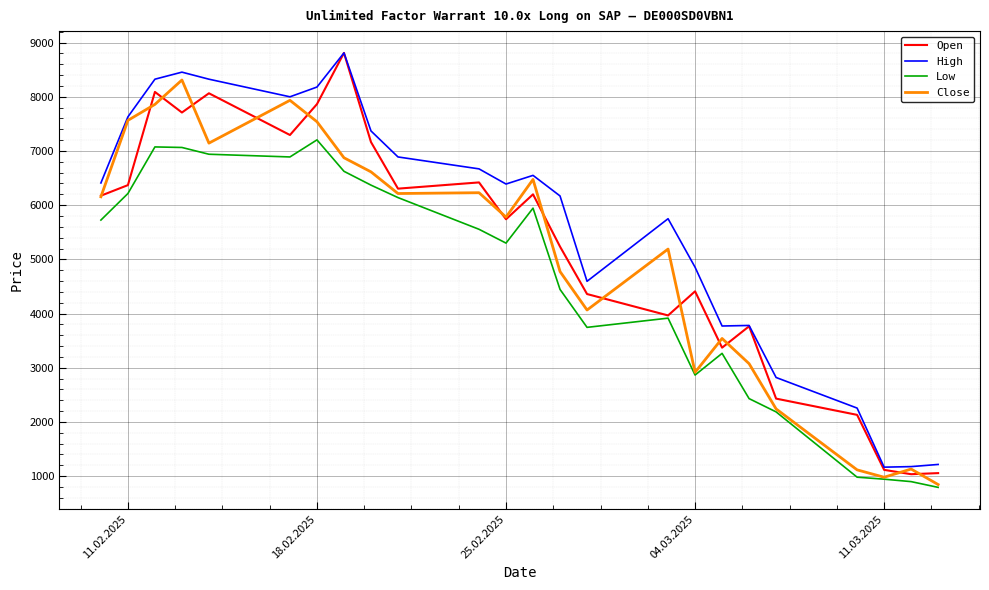

What is the lowest value of the Low series?

792